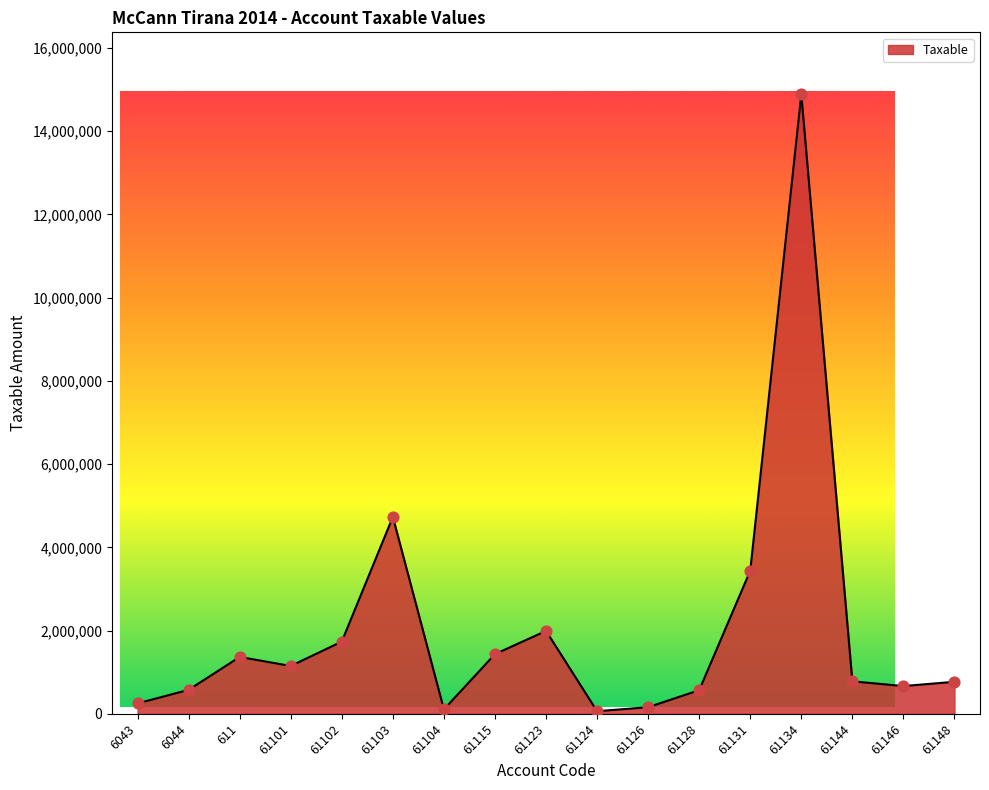

Between 6044 and 61103, which is larger?

61103